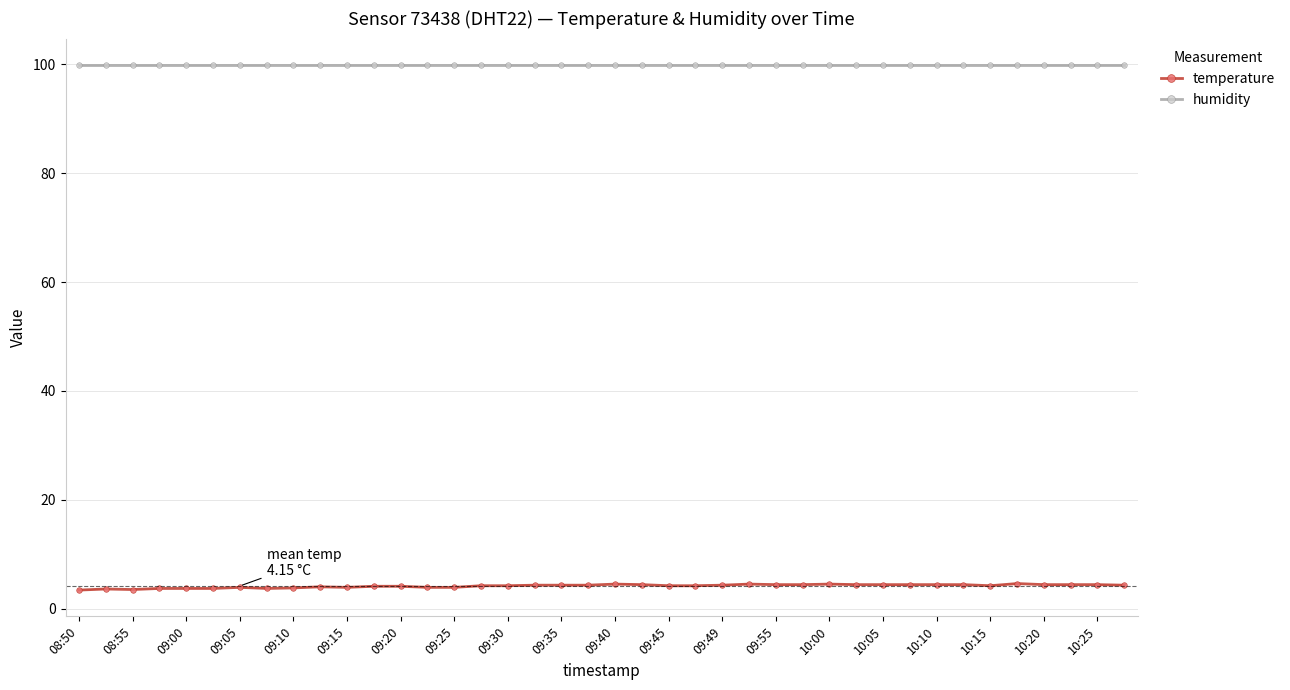

List the series in order of their overall mean, highest first.

humidity, temperature